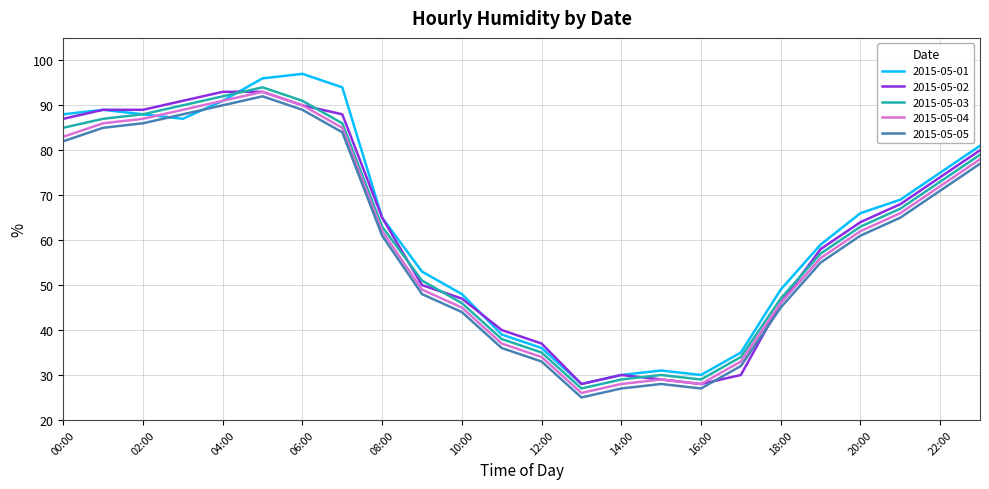

Reading right to left, extract all data points from this chart.

2015-05-01: 81	75	69	66	59	49	35	30	31	30	28	36	39	48	53	65	94	97	96	91	87	88	89	88
2015-05-02: 80	74	68	64	58	46	30	28	29	30	28	37	40	47	50	65	88	90	93	93	91	89	89	87
2015-05-03: 79	73	67	63	57	47	34	29	30	29	27	35	38	46	51	63	86	91	94	92	90	88	87	85
2015-05-04: 78	72	66	62	56	46	33	28	29	28	26	34	37	45	49	62	85	90	93	91	89	87	86	83
2015-05-05: 77	71	65	61	55	45	32	27	28	27	25	33	36	44	48	61	84	89	92	90	88	86	85	82